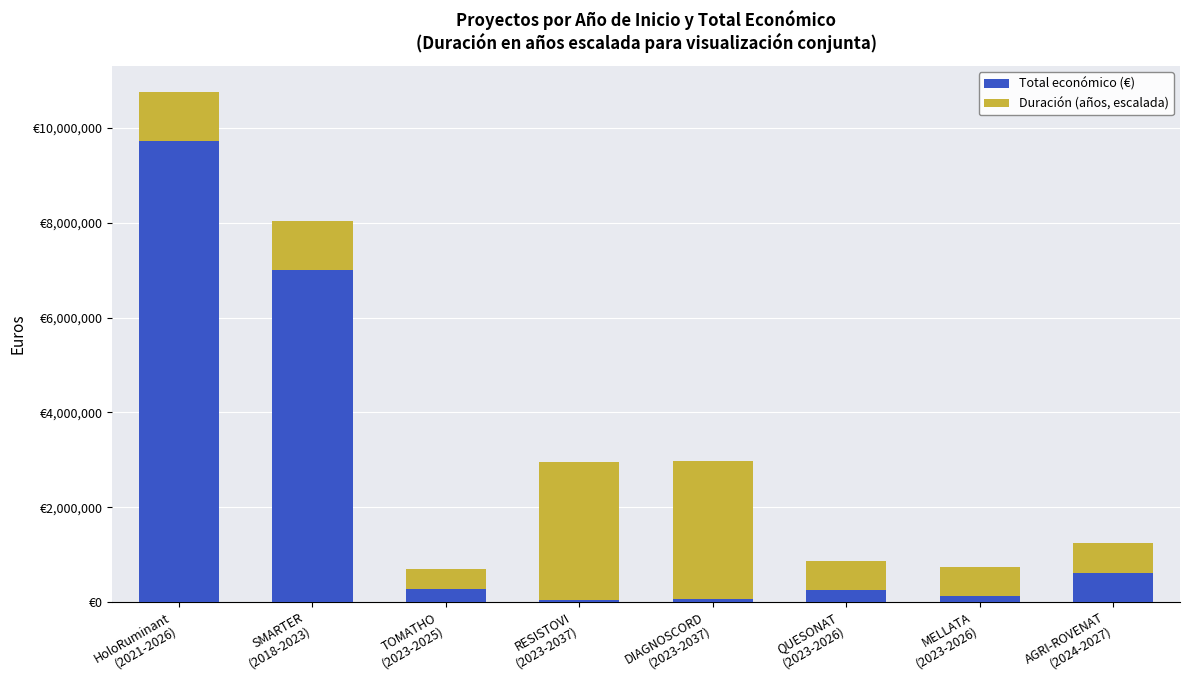

The Duración (años, escalada) series shows 625163.3 at MELLATA
(2023-2026). True or false?

True